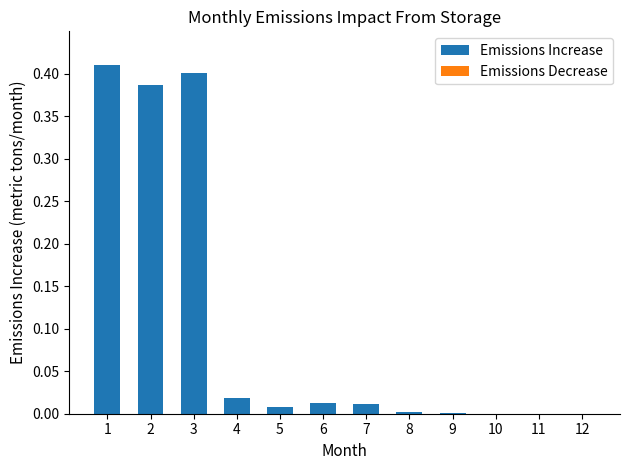

True or false: the data shows 0.4 at 2.

True